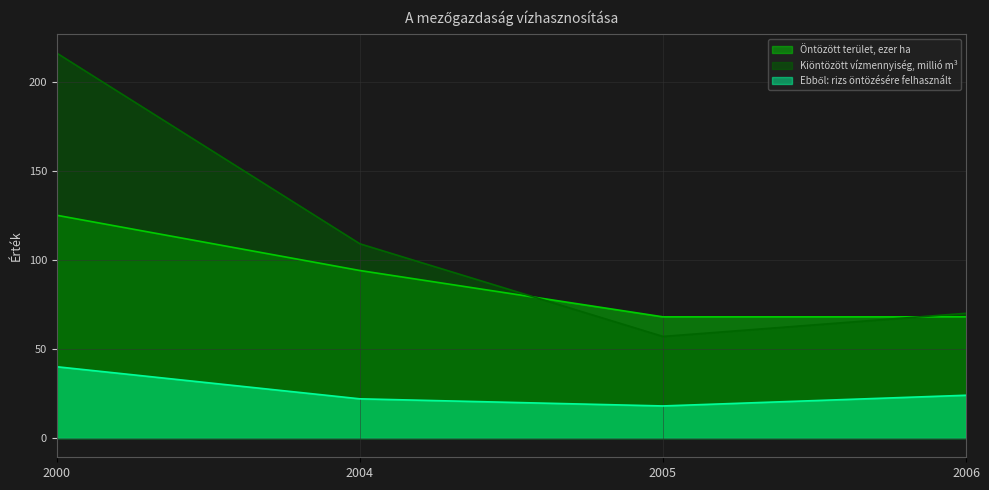

What is the maximum value shown in the chart?

216